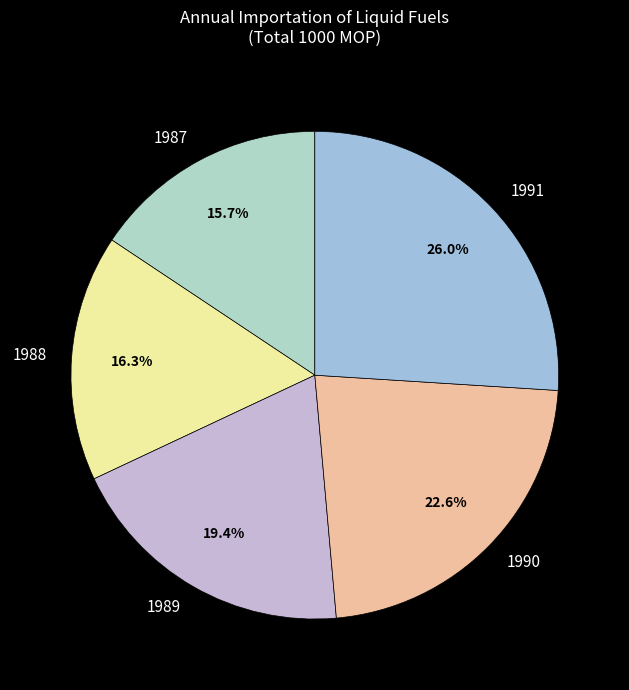

How many segments does this pie chart have?

5